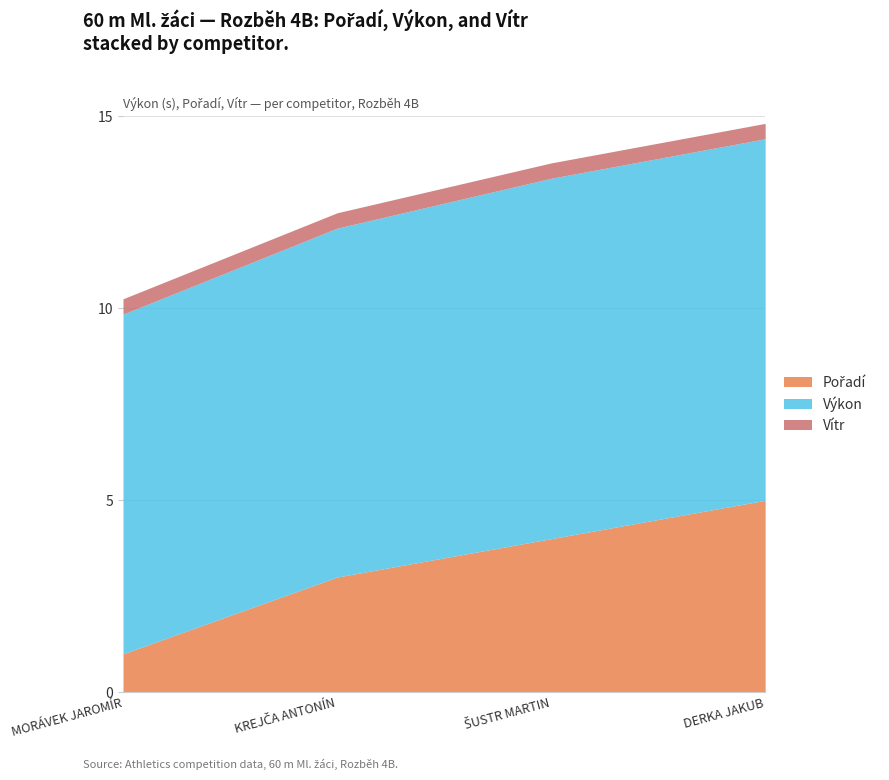

True or false: Pořadí has a value of 4.0 at ŠUSTR MARTIN.

True